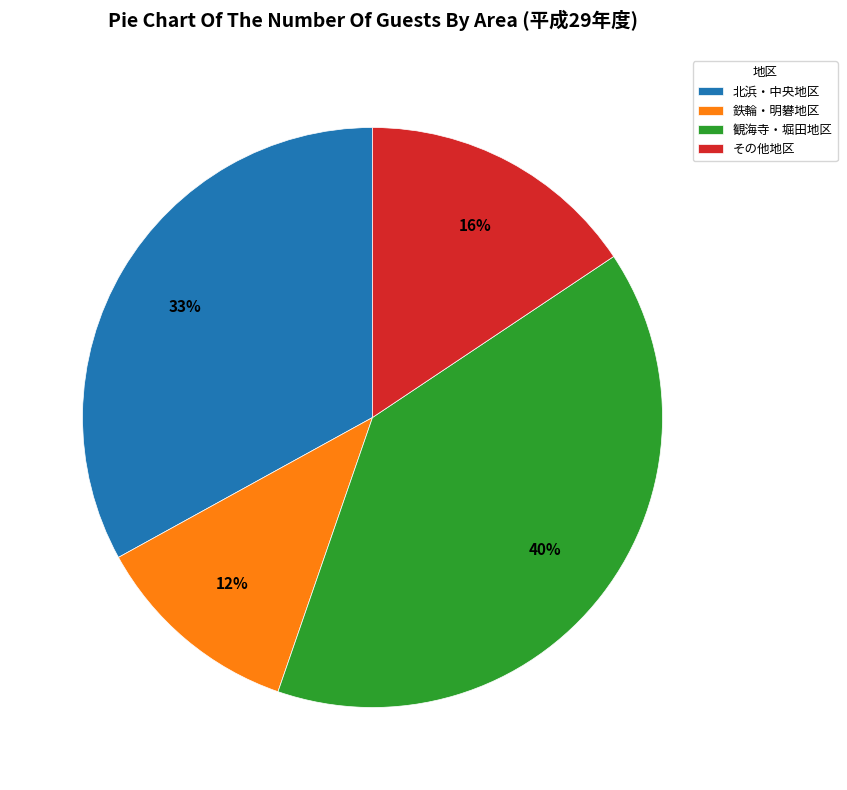

Approximately how many times larger is the value at 北浜・中央地区 compared to その他地区?

2.1